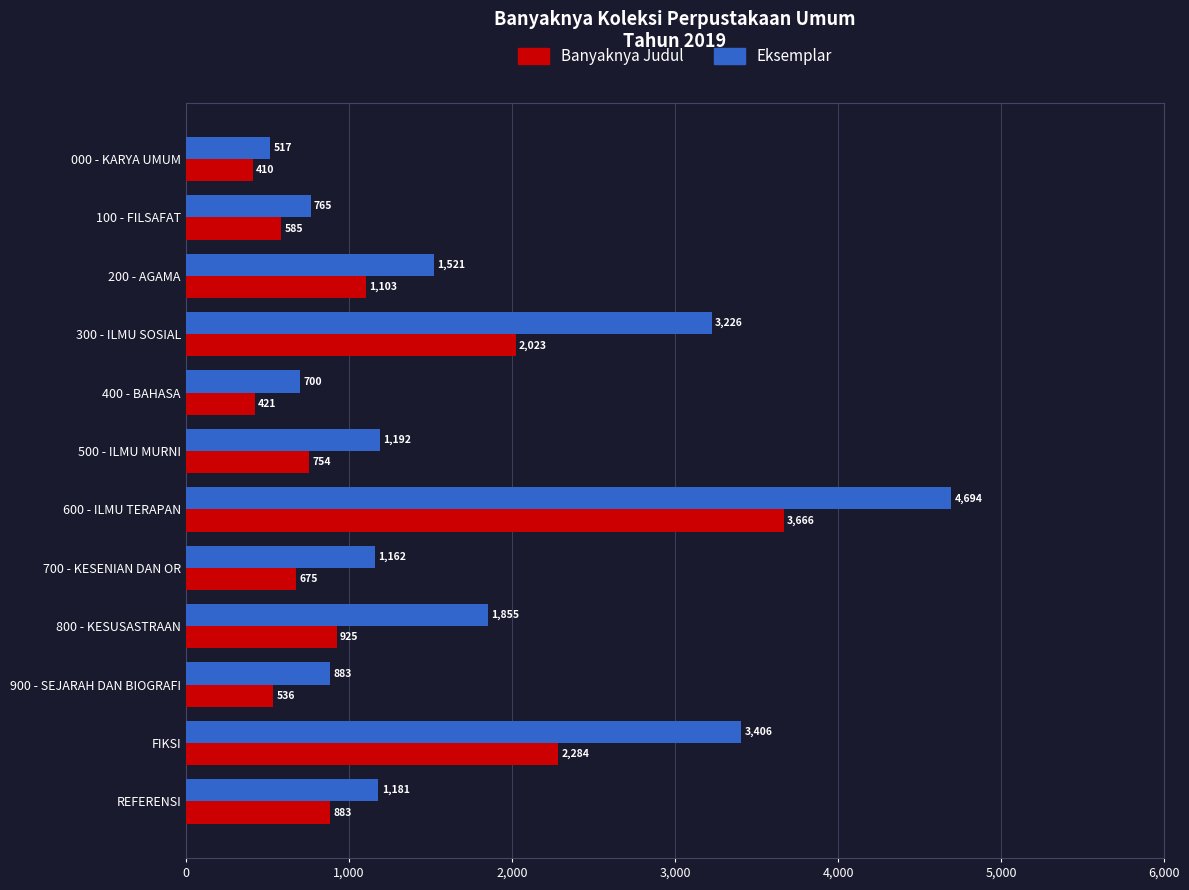

At 400 - BAHASA, list the series in order from largest to smallest.

Eksemplar, Banyaknya Judul